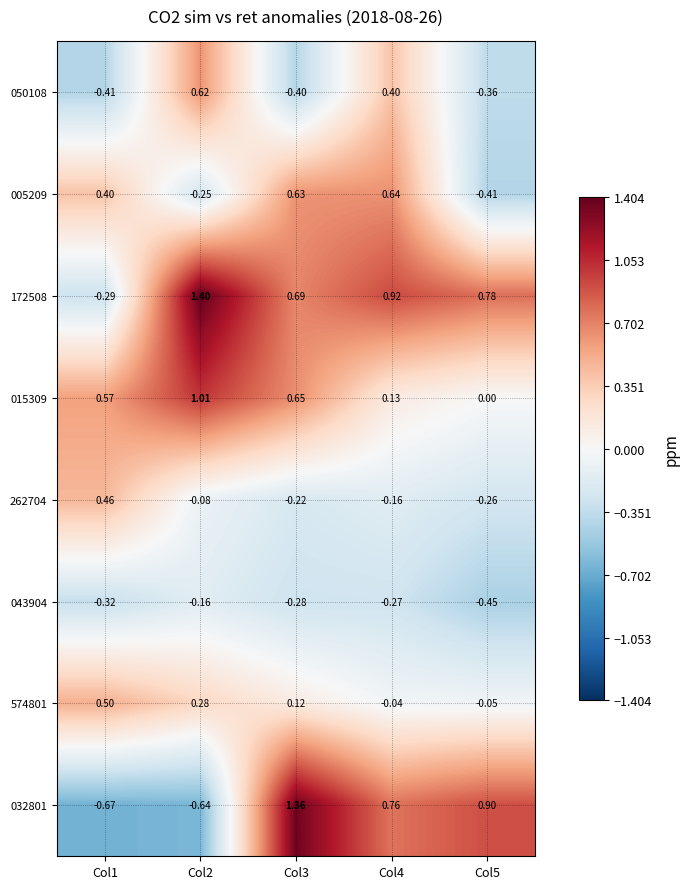

Is the value of 262704 at Col2 greater than the value of 050108 at Col4?

No